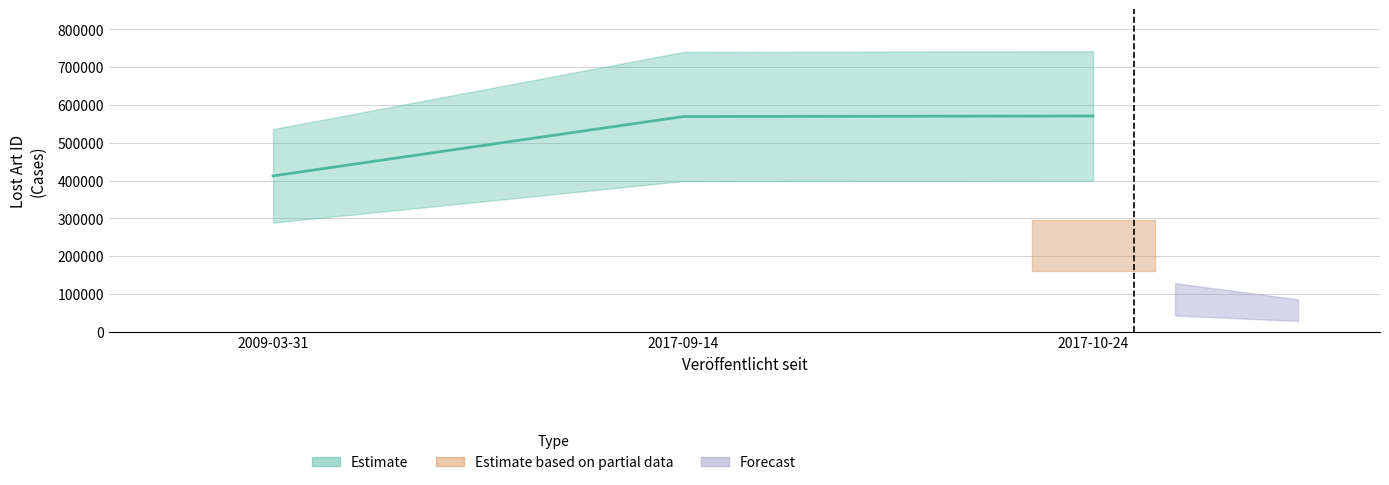

What is the label of the 1st point from the right?

2017-10-24